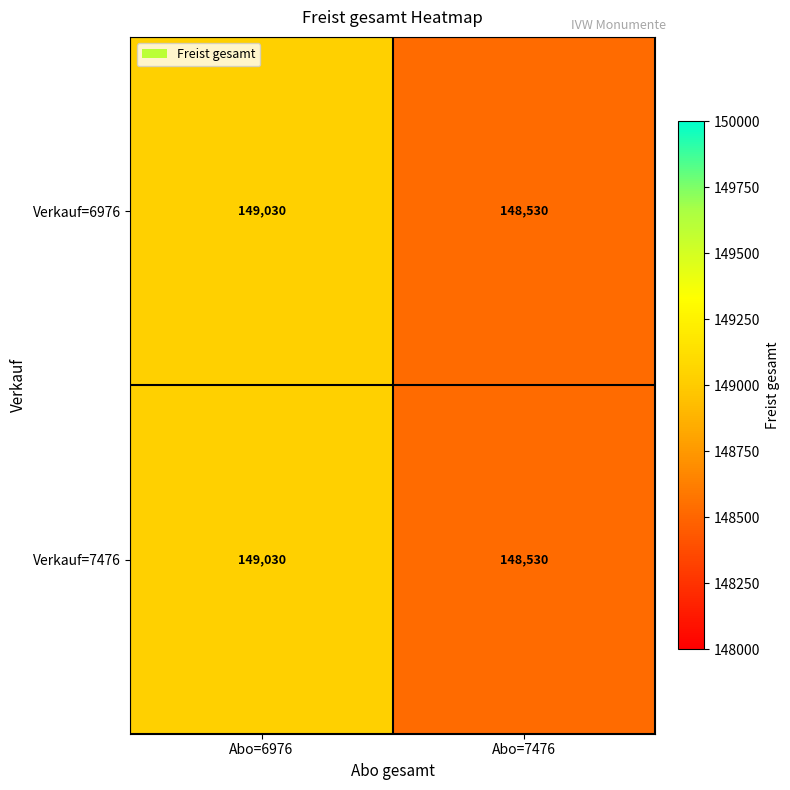

Is the value of Verkauf=7476 at Abo=7476 greater than the value of Verkauf=6976 at Abo=6976?

No